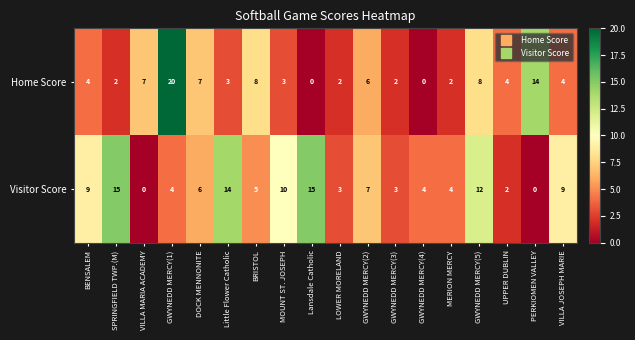

Rank the series by their average value, from lowest to highest.

Home Score, Visitor Score